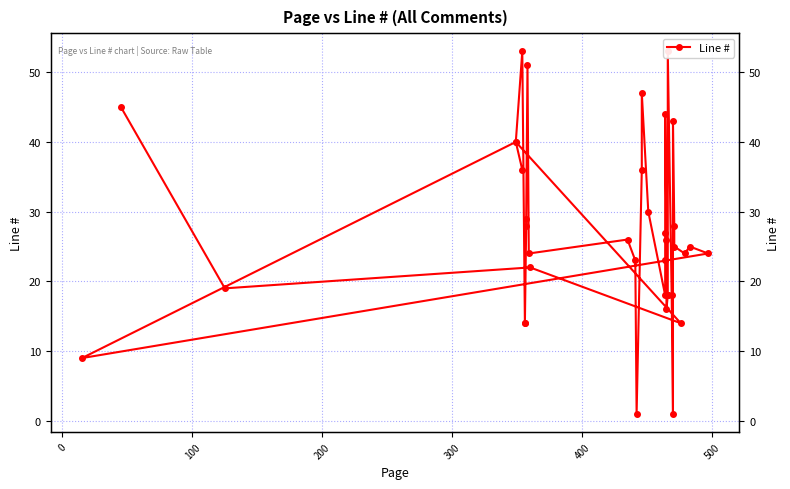

What is the value of the 34th point from the left?

25